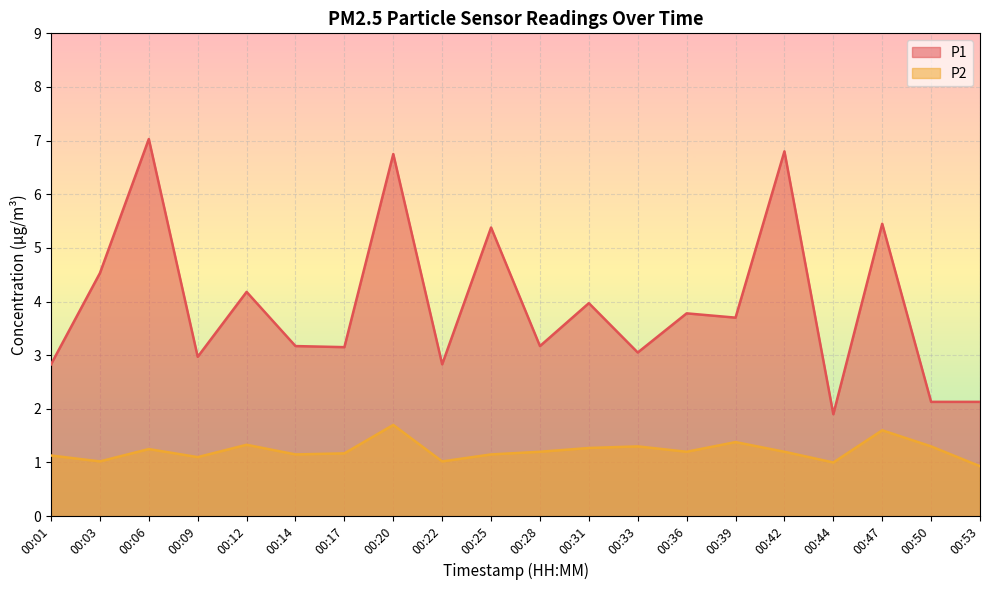

True or false: P1 and P2 intersect in this chart.

False